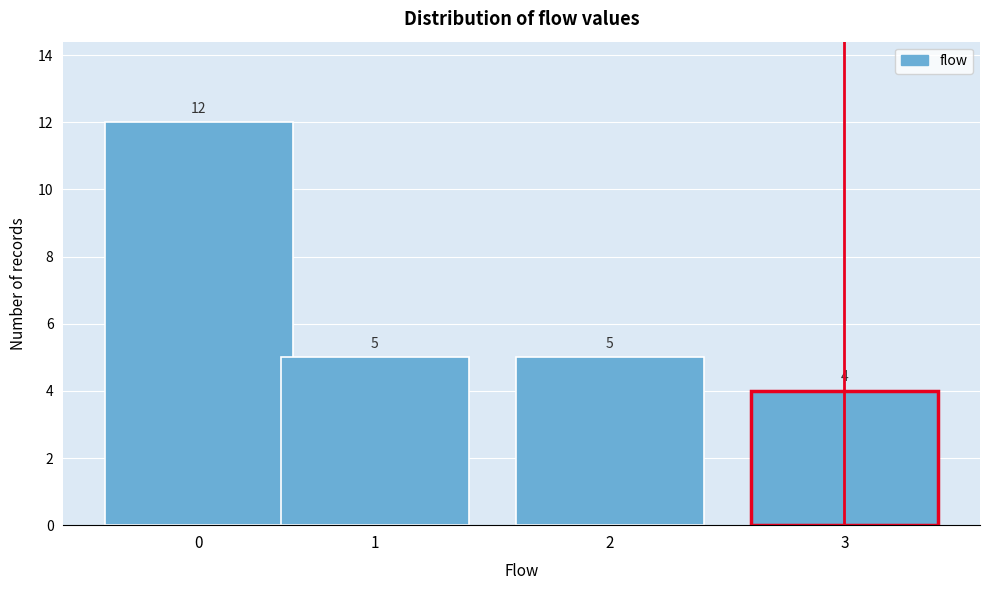

Reading left to right, what are all the values shown in this chart?

0=12	1=5	2=5	3=4